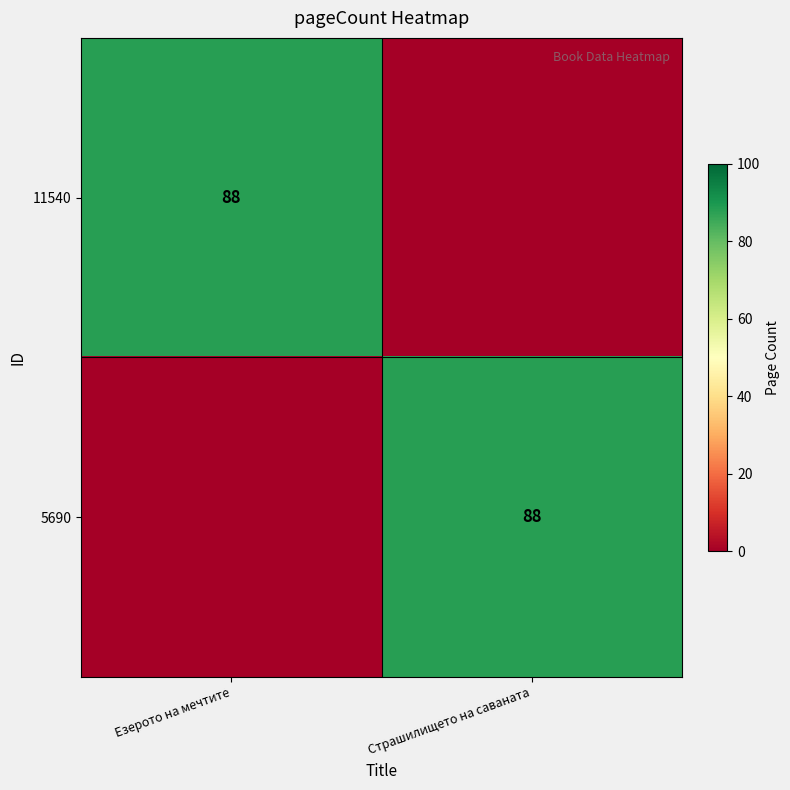

The 5690 series shows 88 at Страшилището на саваната. True or false?

True